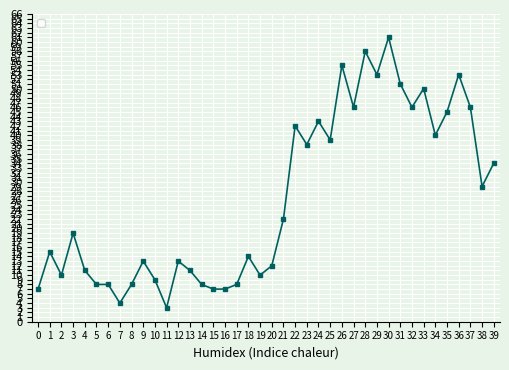

What is the ratio of the value at 12 to the value at 27?

0.3